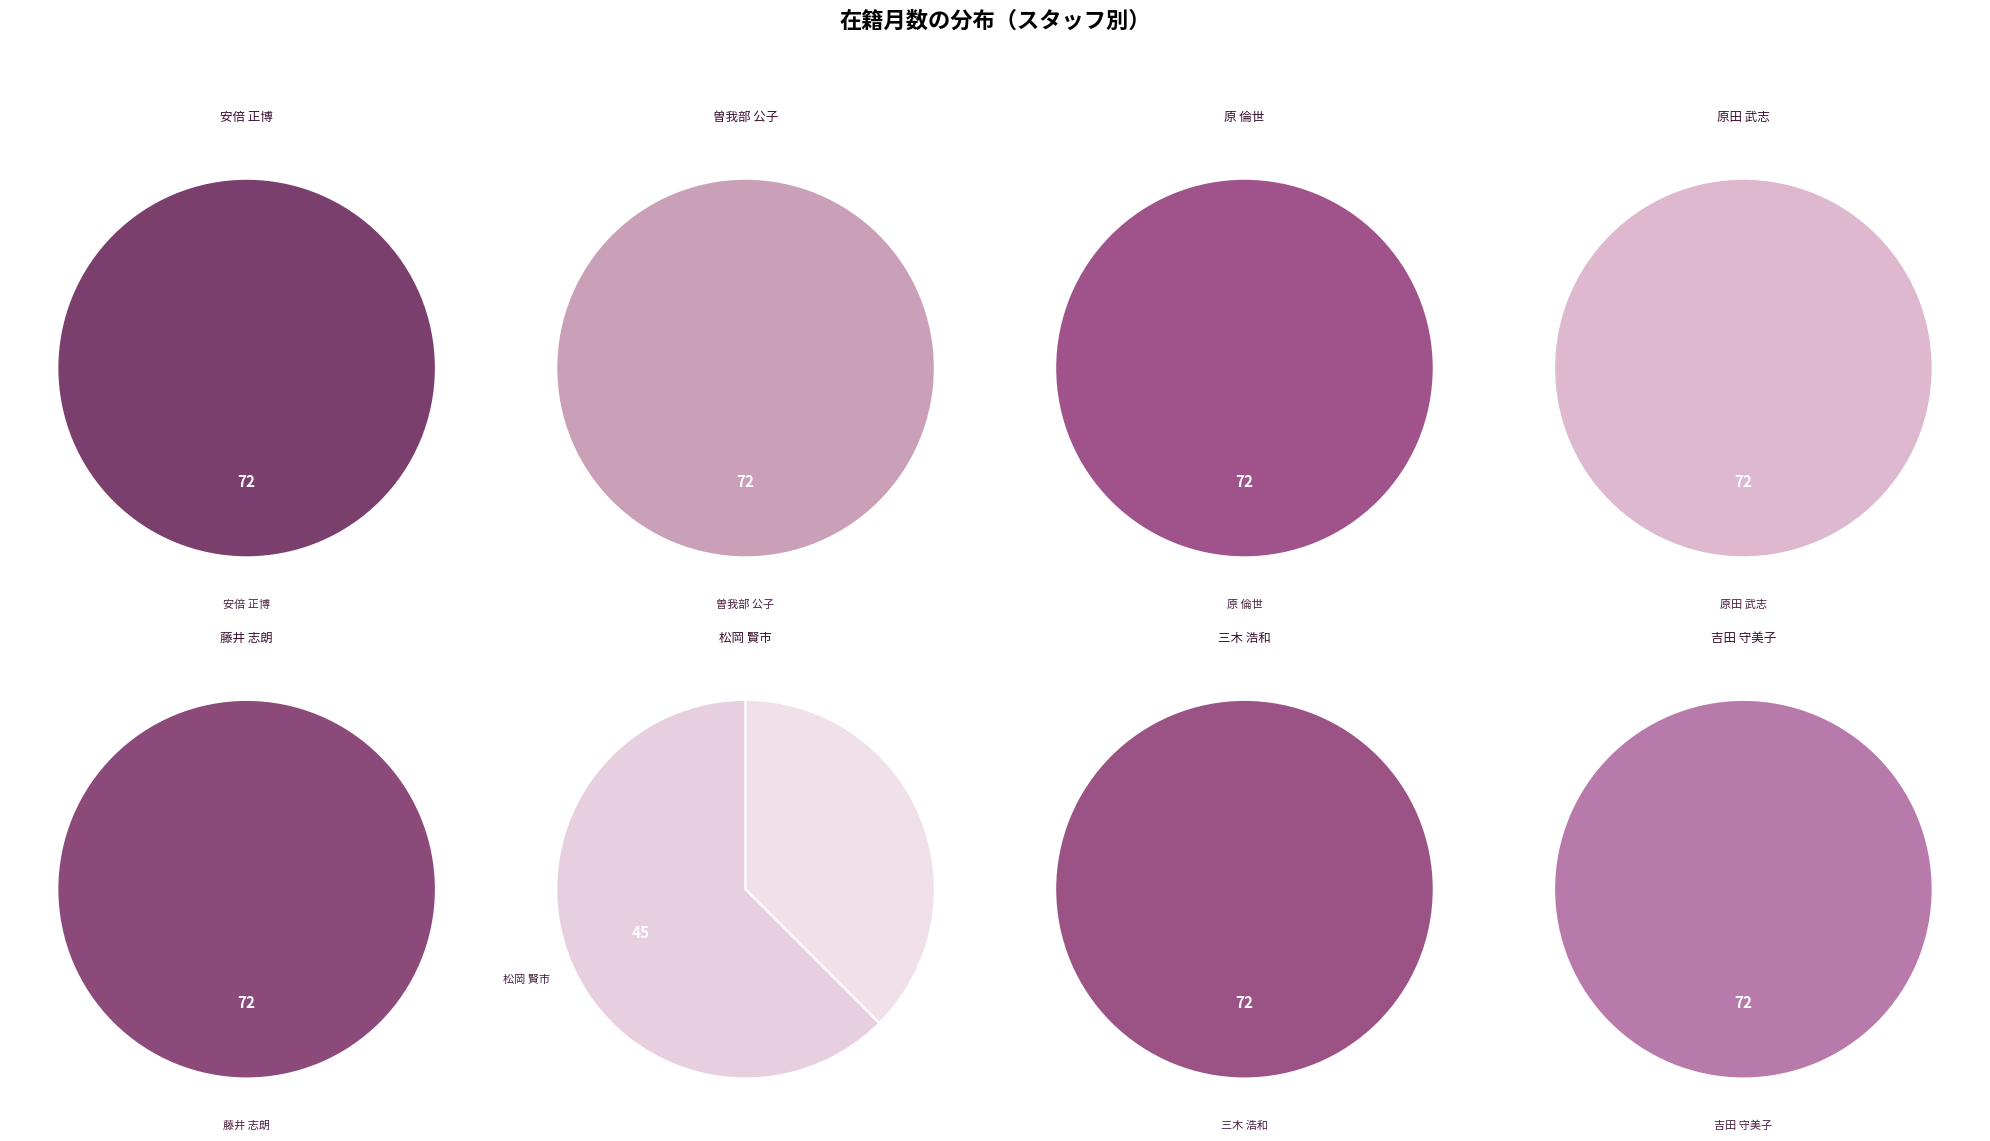

How many segments does this pie chart have?

8